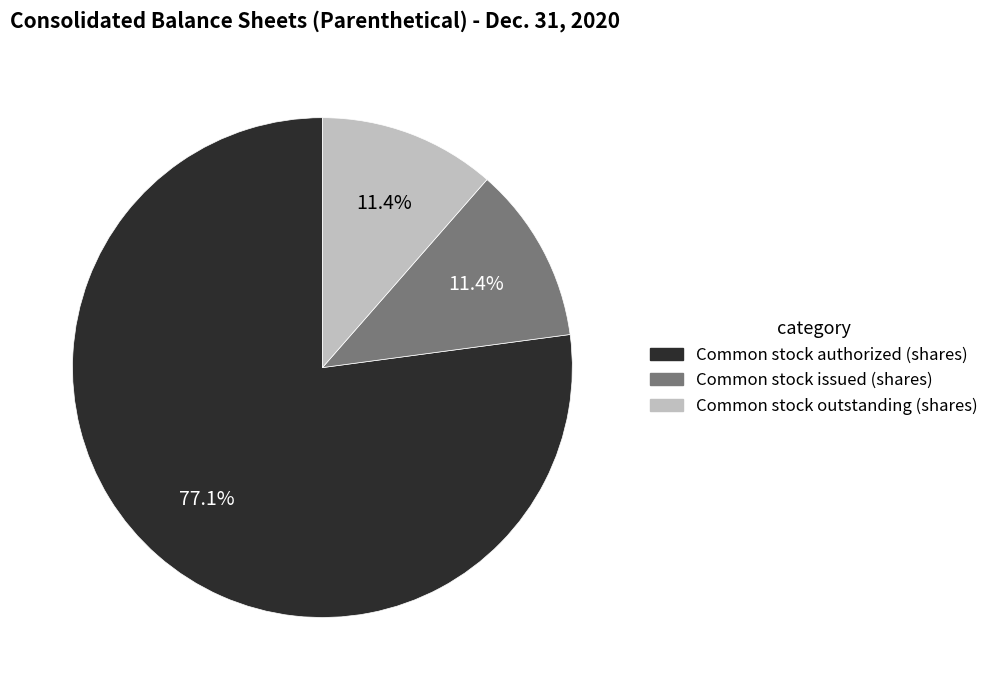

Which category has the biggest portion of the pie?

Common stock authorized (shares)